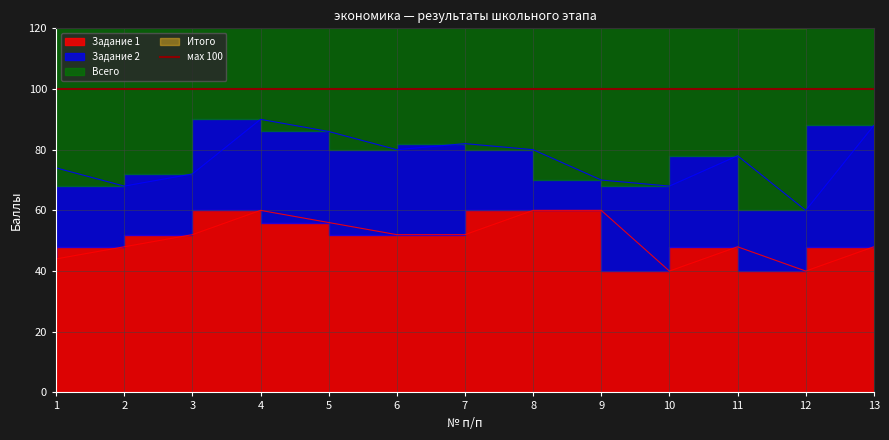

True or false: Задание 1 and Всего intersect in this chart.

False